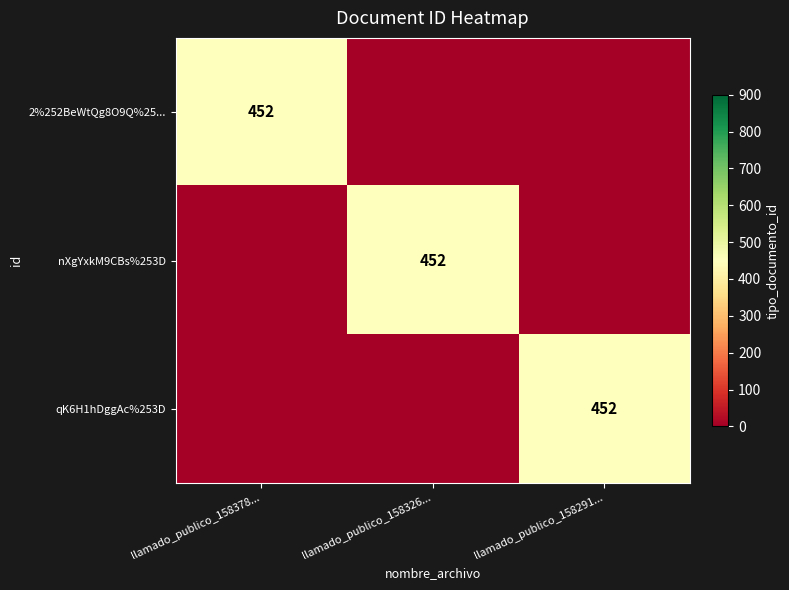

What is the average value of the qK6H1hDggAc%253D series?

151